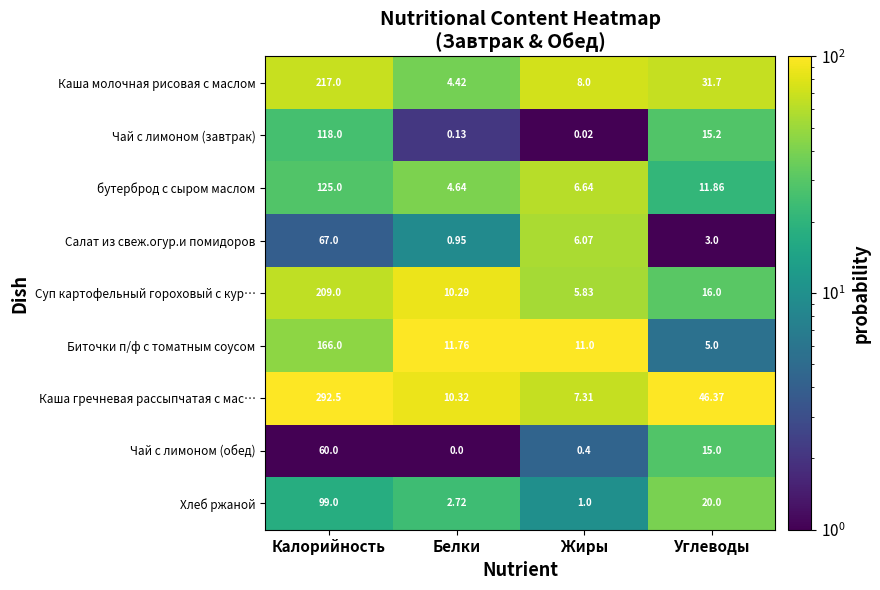

Which series has the largest range (max minus min)?

Каша гречневая рассыпчатая с мас…